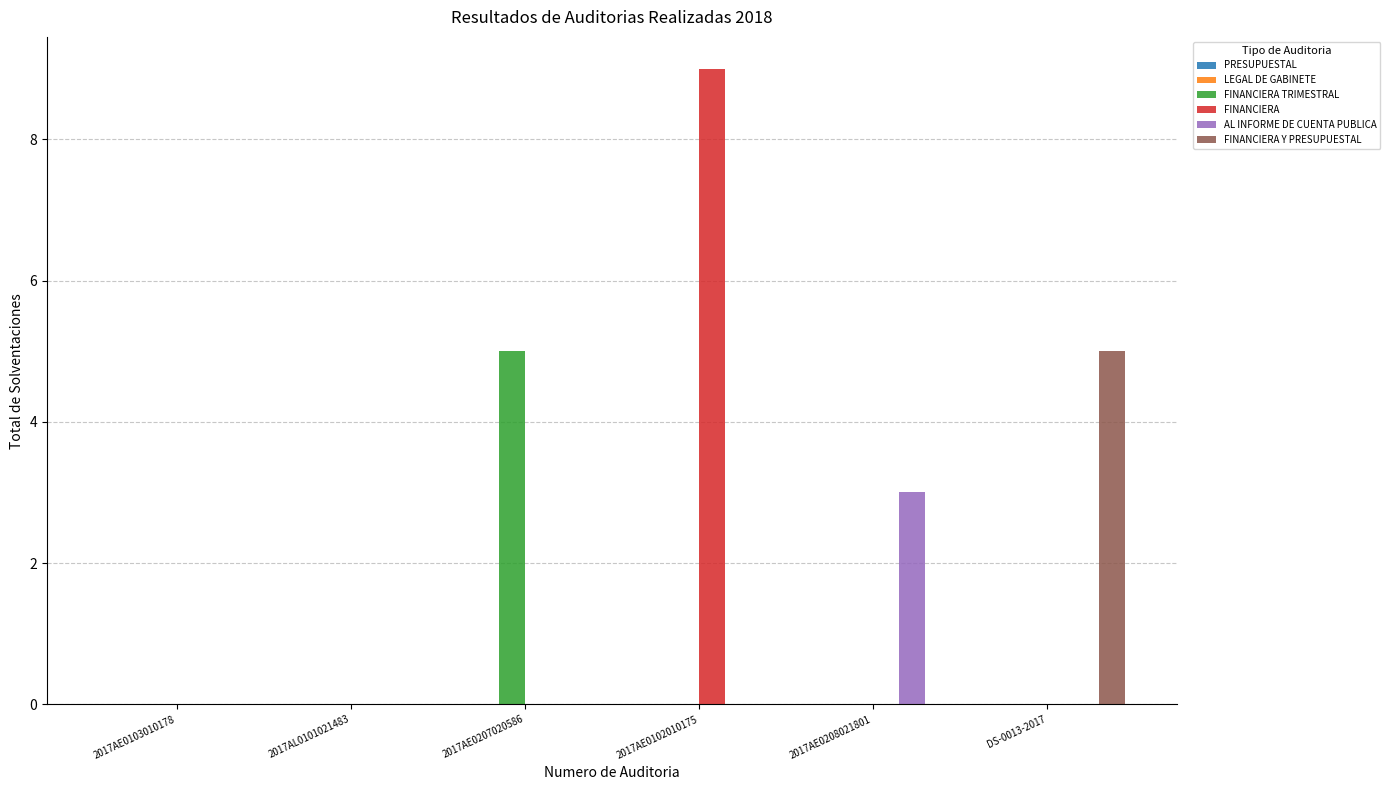

Which series changed the most between 2017AE0102010175 and DS-0013-2017?

FINANCIERA